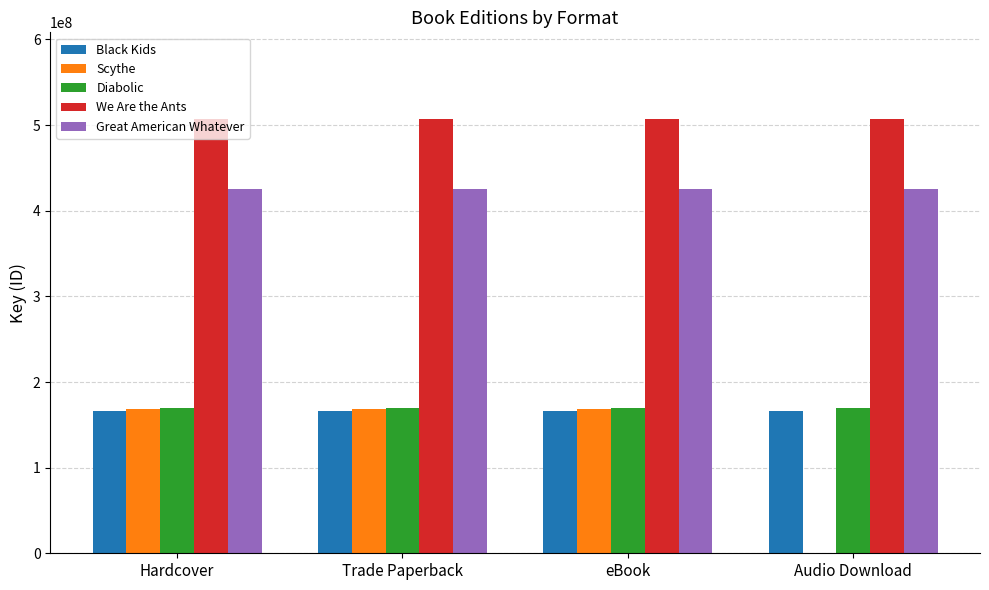

Reading left to right, extract all data points from this chart.

Black Kids: Hardcover=165949747	Trade Paperback=165949747	eBook=165949747	Audio Download=165949747
Scythe: Hardcover=168081974	Trade Paperback=168081974	eBook=168081974	Audio Download=0
Diabolic: Hardcover=169153893	Trade Paperback=169153893	eBook=169153893	Audio Download=169153893
We Are the Ants: Hardcover=506945211	Trade Paperback=506945211	eBook=506945211	Audio Download=506945211
Great American Whatever: Hardcover=425853801	Trade Paperback=425853801	eBook=425853801	Audio Download=425853801